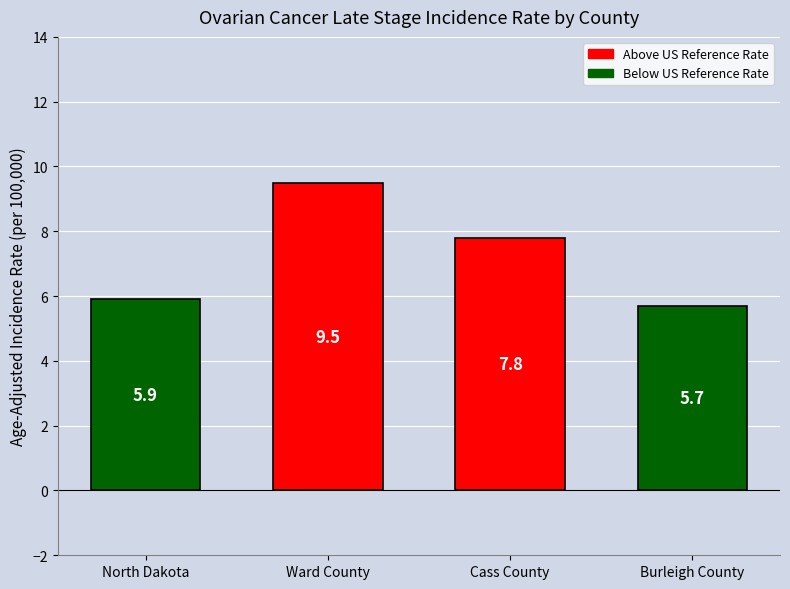

Where does the data first go above 7?

Ward County